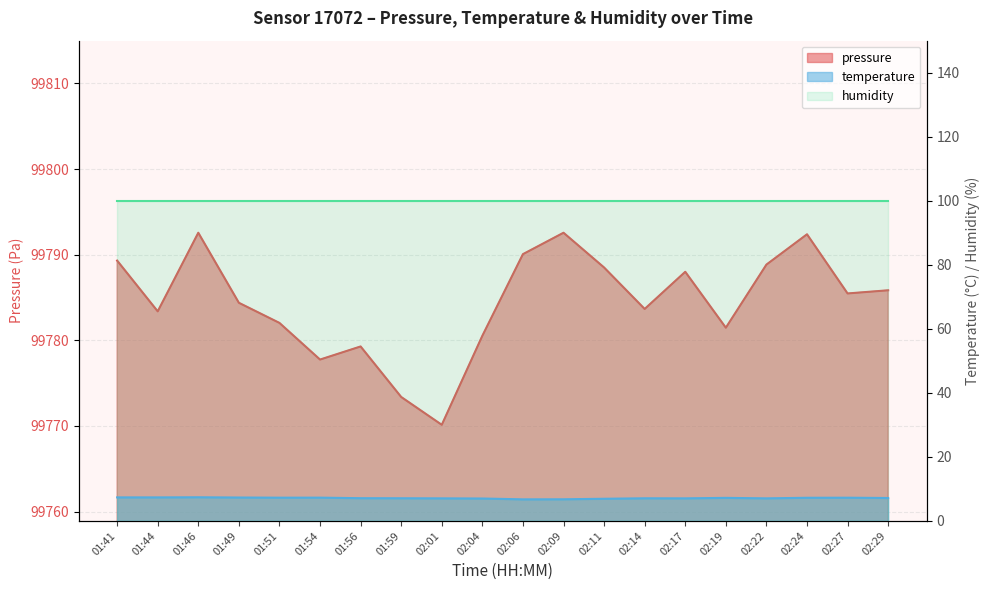

Reading left to right, extract all data points from this chart.

pressure: 99789.3	99783.4	99792.6	99784.4	99782.0	99777.8	99779.3	99773.4	99770.1	99780.5	99790.1	99792.6	99788.5	99783.7	99788.0	99781.5	99788.8	99792.4	99785.5	99785.8
temperature: 7.3	7.3	7.4	7.3	7.2	7.2	7.1	7.1	7.0	7.0	6.7	6.7	6.9	7.0	7.0	7.2	7.0	7.2	7.2	7.1